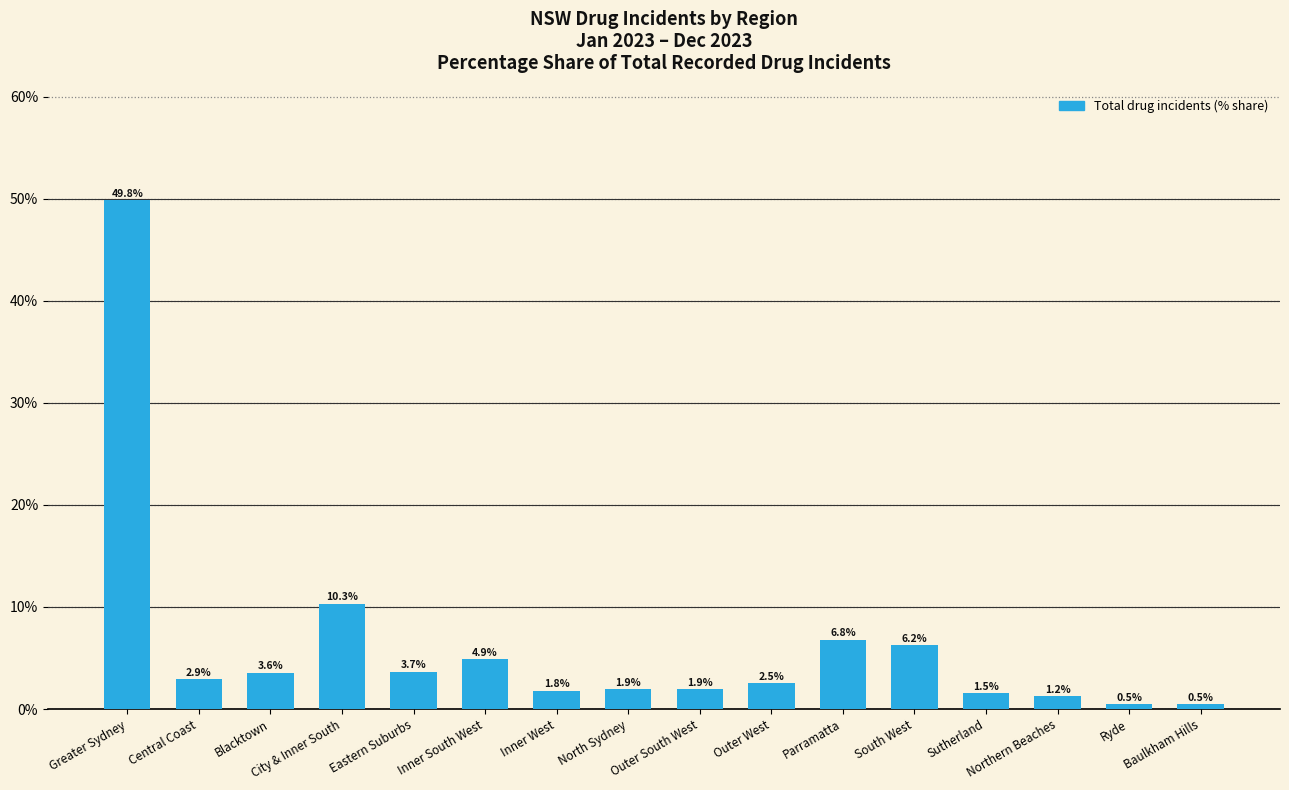

What value does the data have at Northern Beaches?

1.2